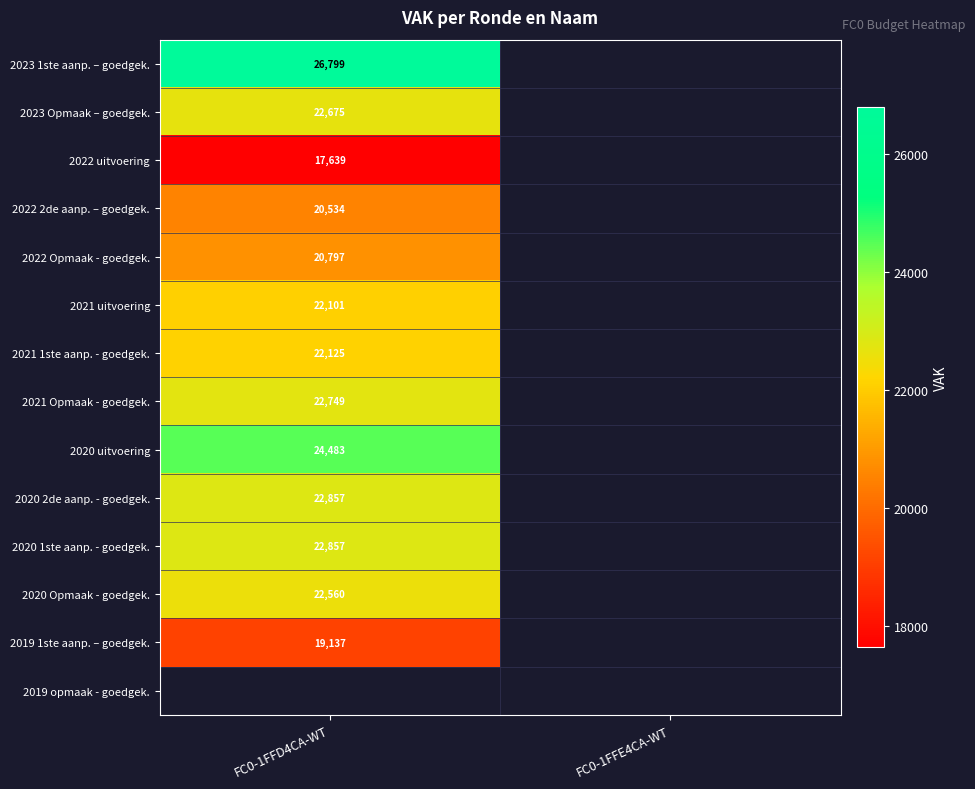

The value of 2020 2de aanp. - goedgek. at FC0-1FFD4CA-WT is 22857. True or false?

True